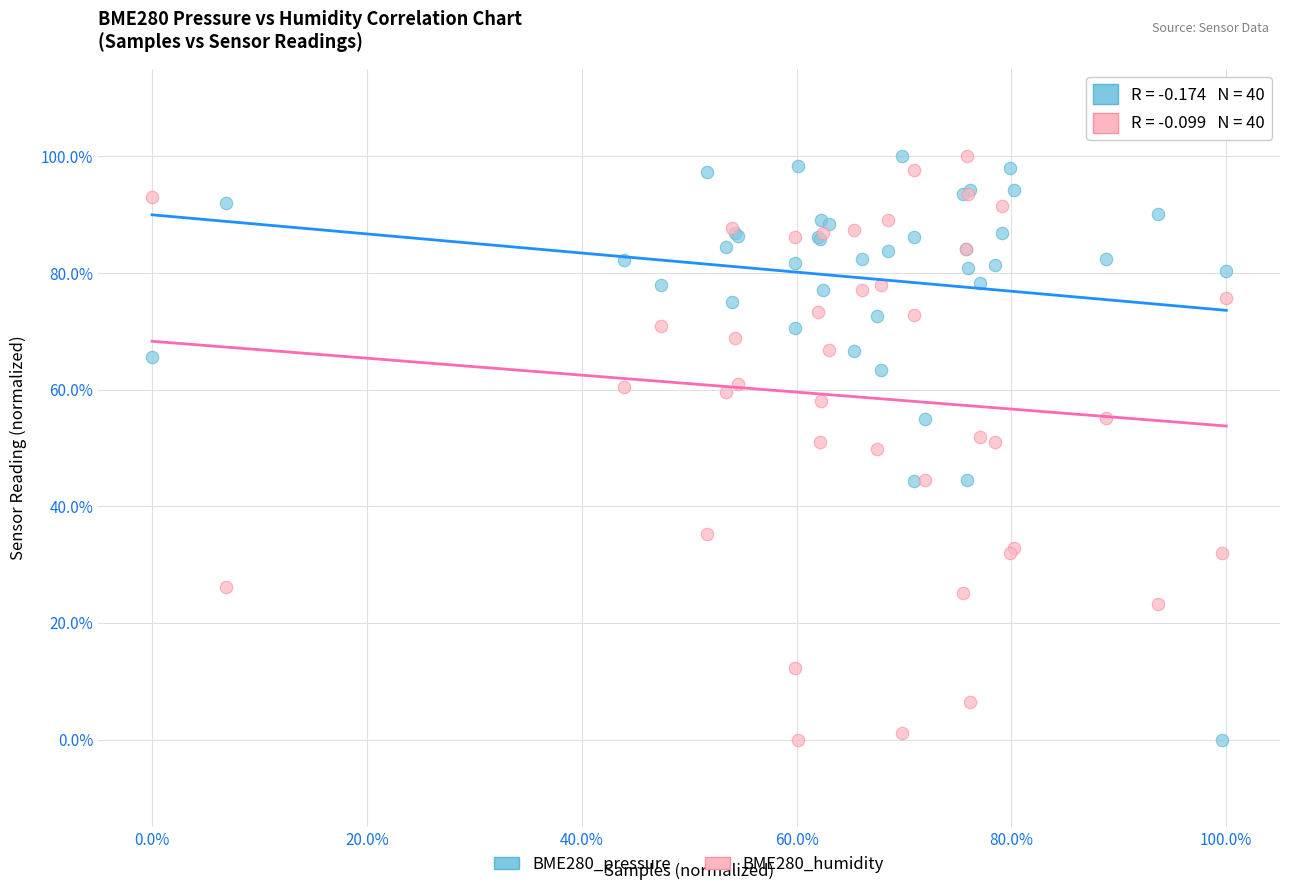

What are all the series names shown in the legend?

BME280_pressure, BME280_humidity